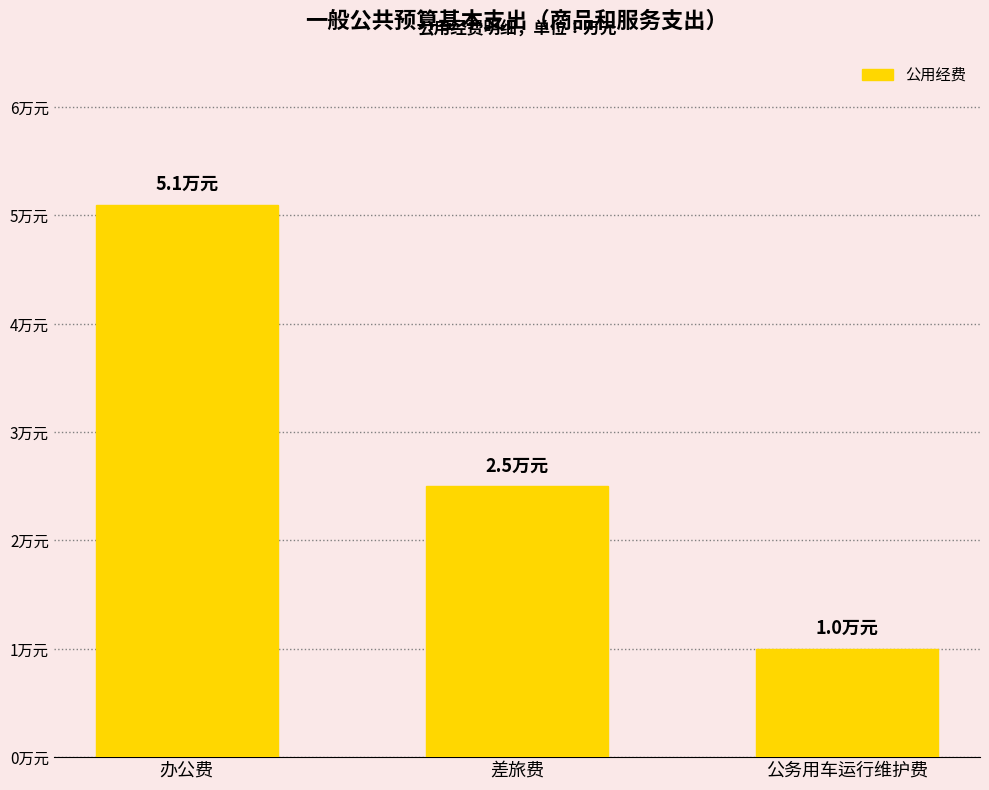

Where does the data first go above 2?

办公费